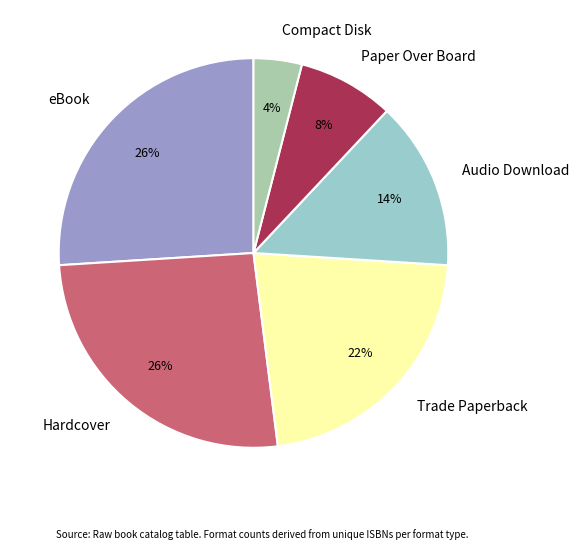

Which category has the smallest portion of the pie?

Compact Disk